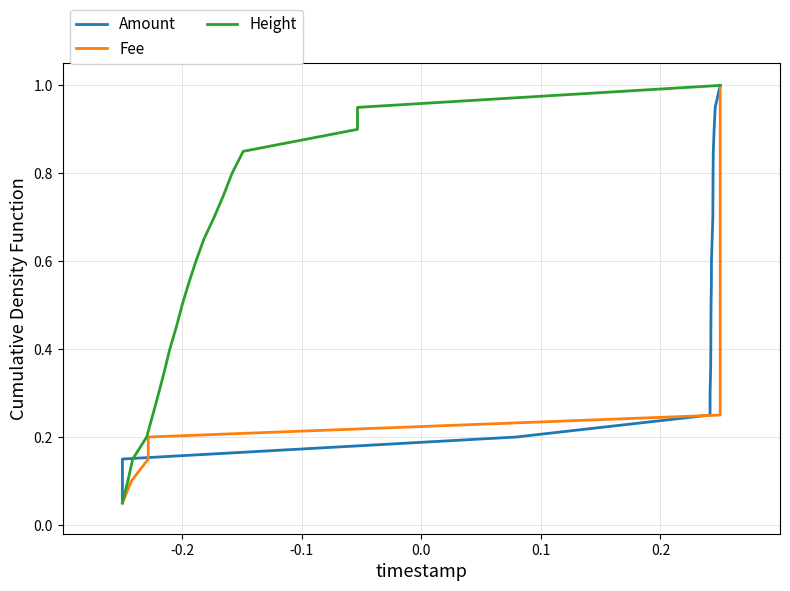

What is the value of the Fee point at the 17th from the left?

0.8